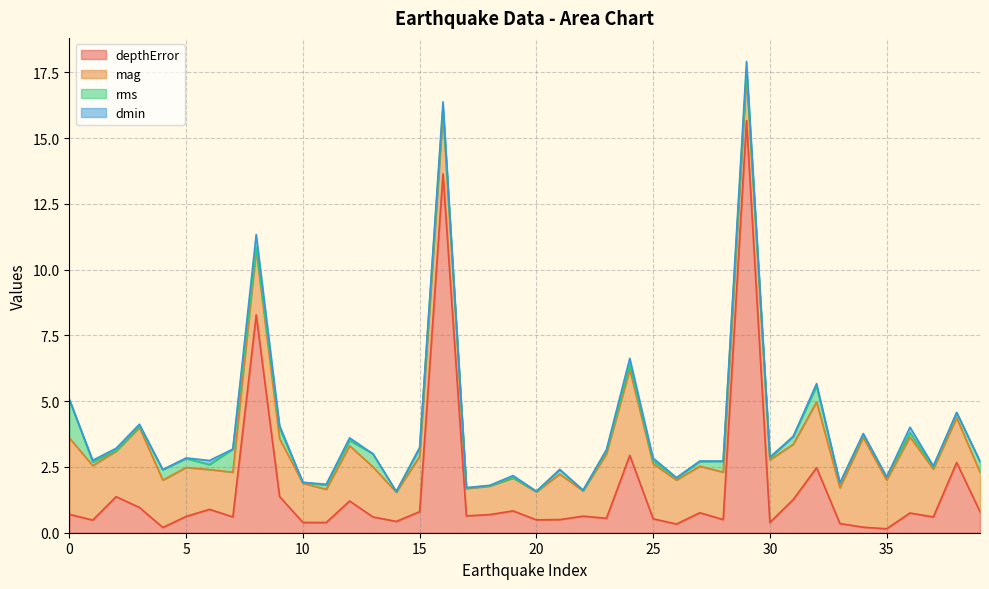

What is the highest value of the depthError series?

15.7